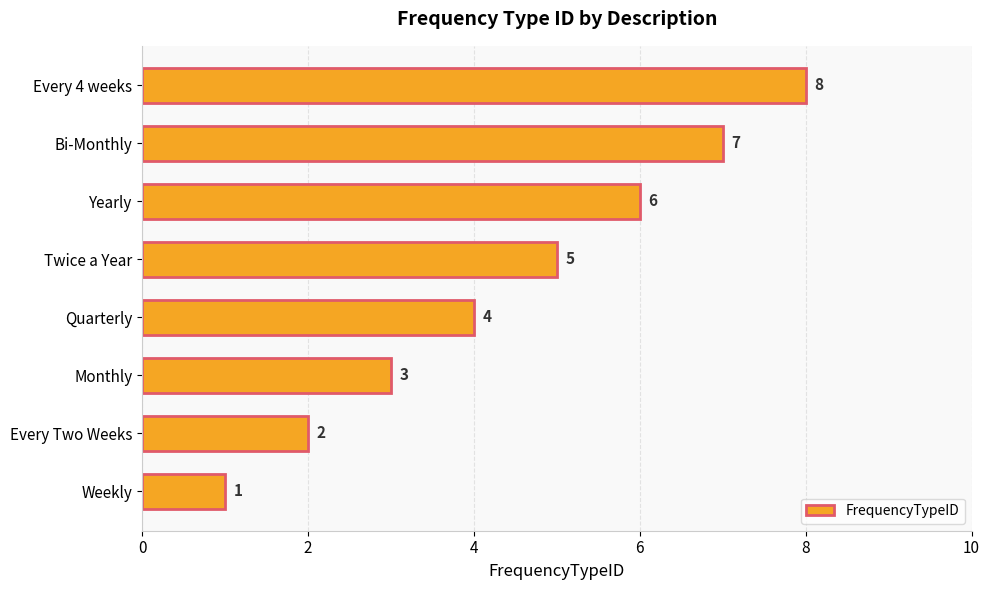

List the labels in order of value, largest first.

Every 4 weeks, Bi-Monthly, Yearly, Twice a Year, Quarterly, Monthly, Every Two Weeks, Weekly